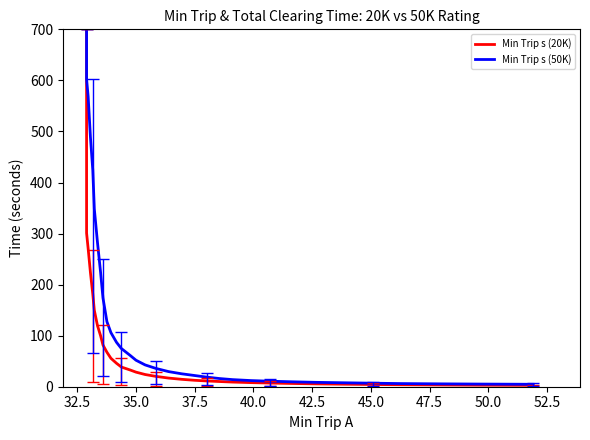

Count the number of categories in the chart.

33